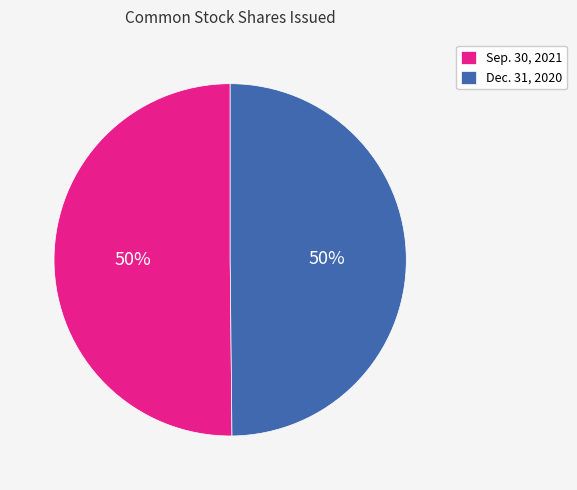

Is the sum of Sep. 30, 2021 and Dec. 31, 2020 greater than half?

Yes